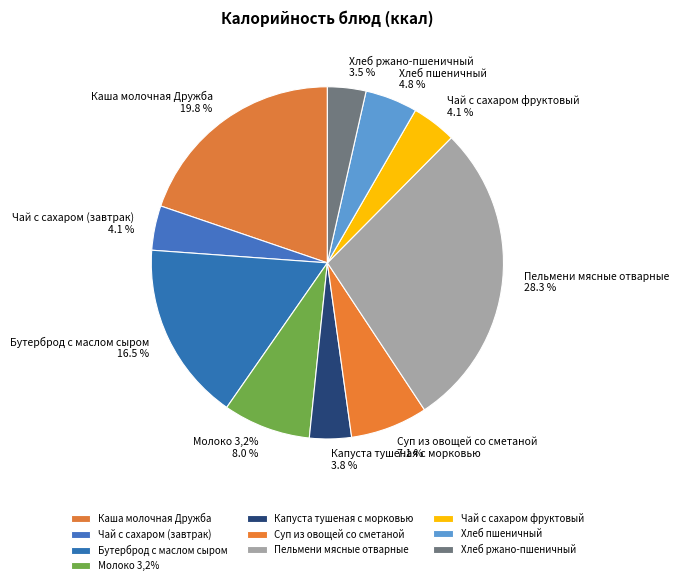

What is the ratio of the value at Молоко 3,2% to the value at Каша молочная Дружба?

0.4